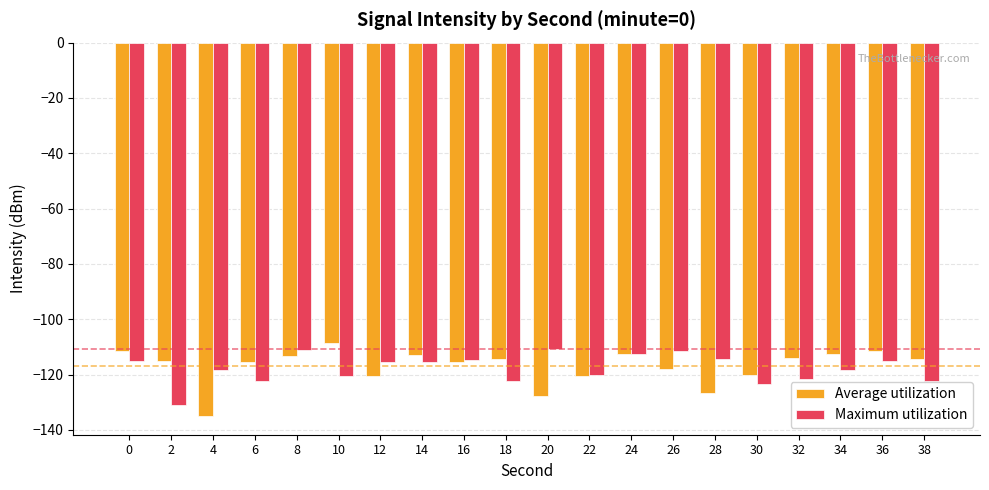

At 6, list the series in order from largest to smallest.

Average utilization, Maximum utilization